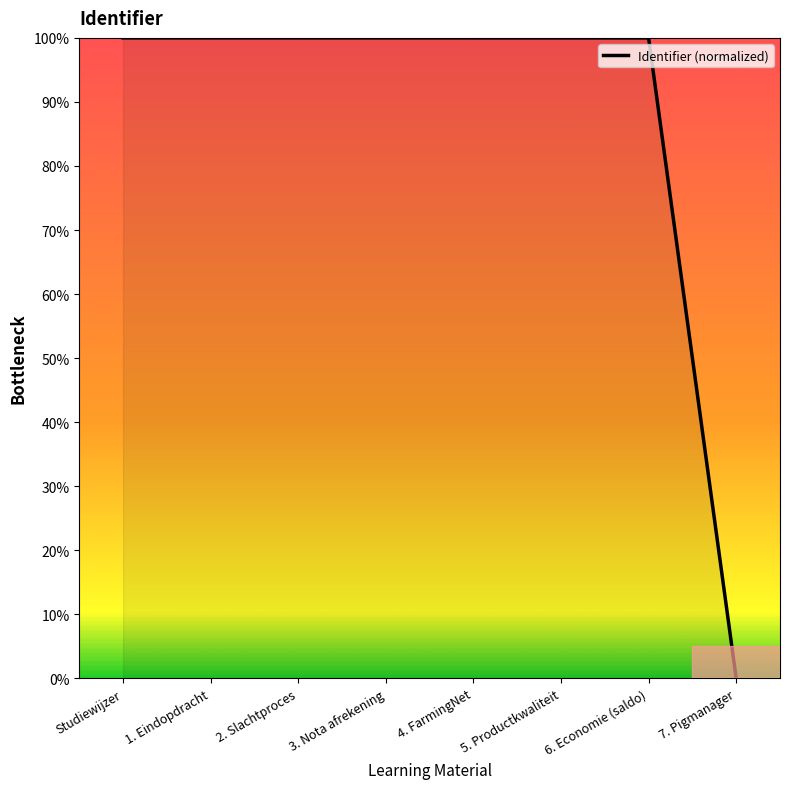

What is the ratio of the value at 3. Nota afrekening to the value at Studiewijzer?

1.0